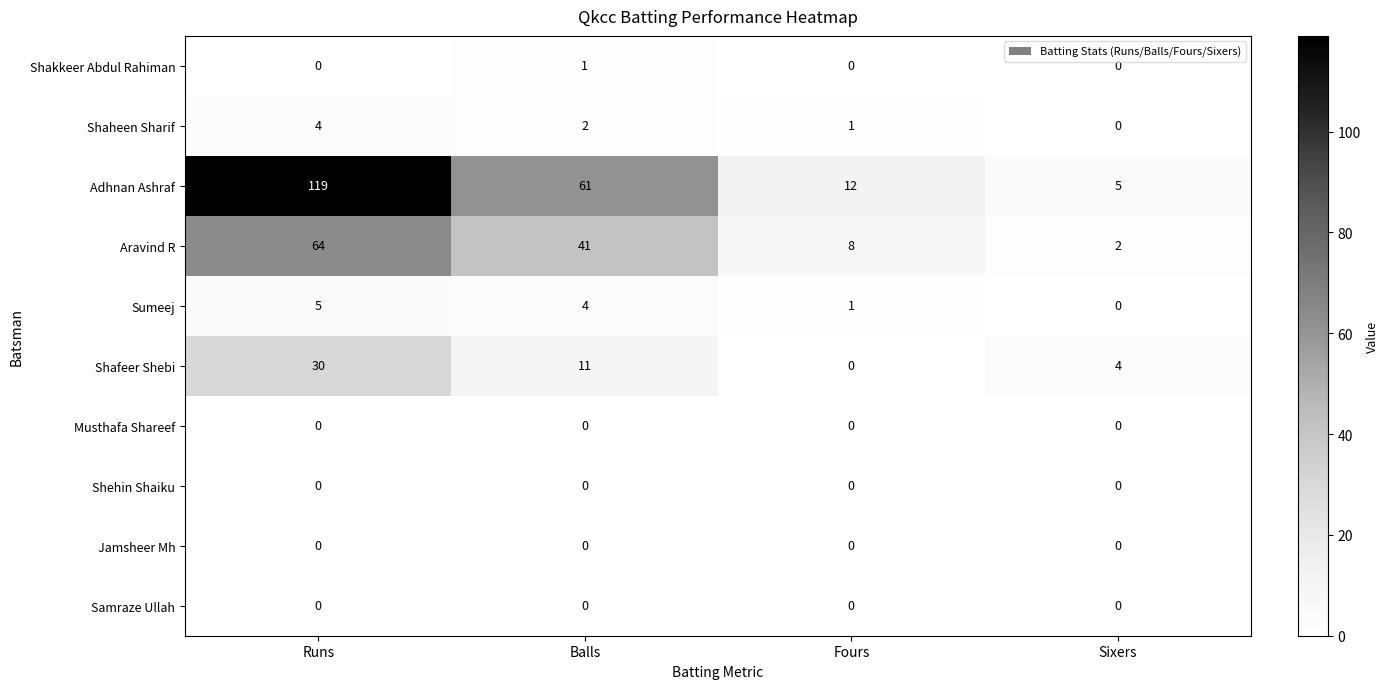

The value of Jamsheer Mh at Fours is 0. True or false?

True